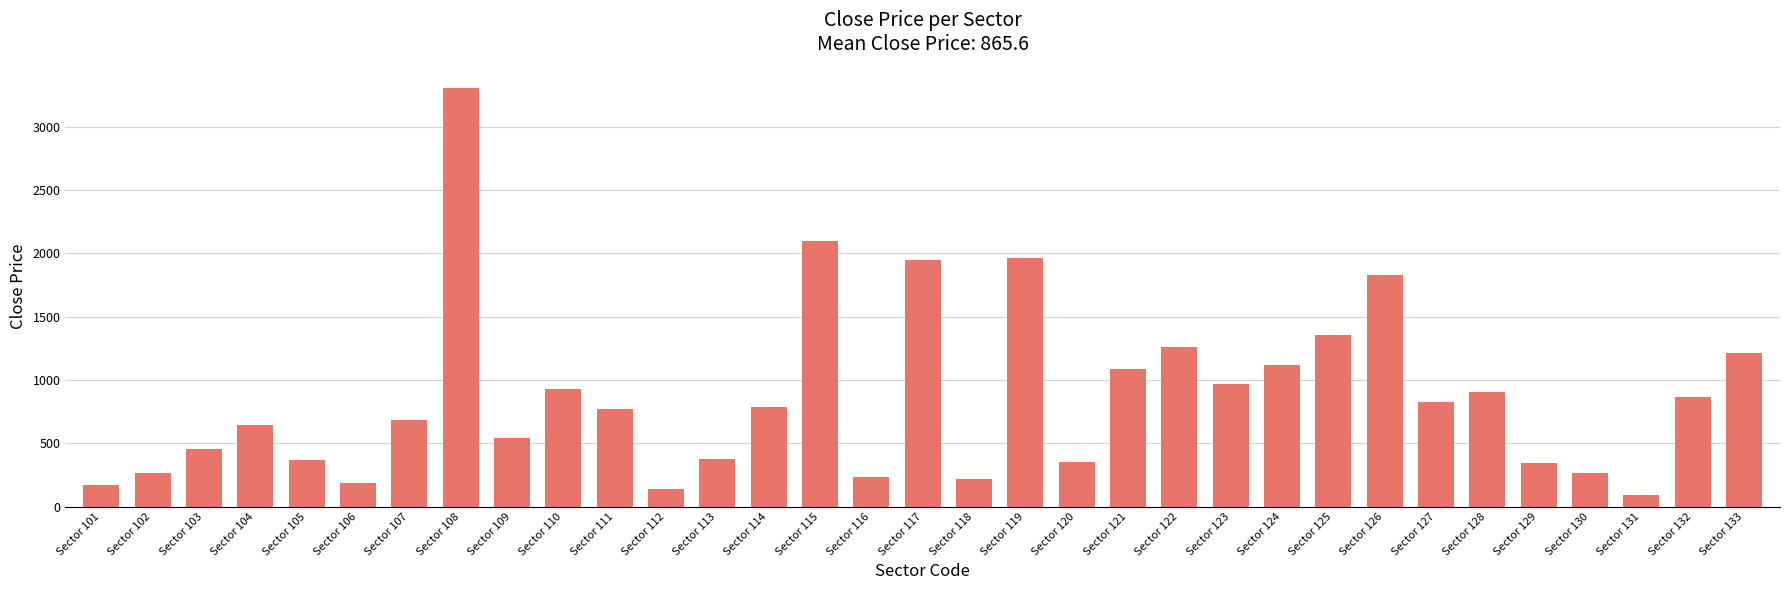

Between Sector 114 and Sector 125, which is larger?

Sector 125